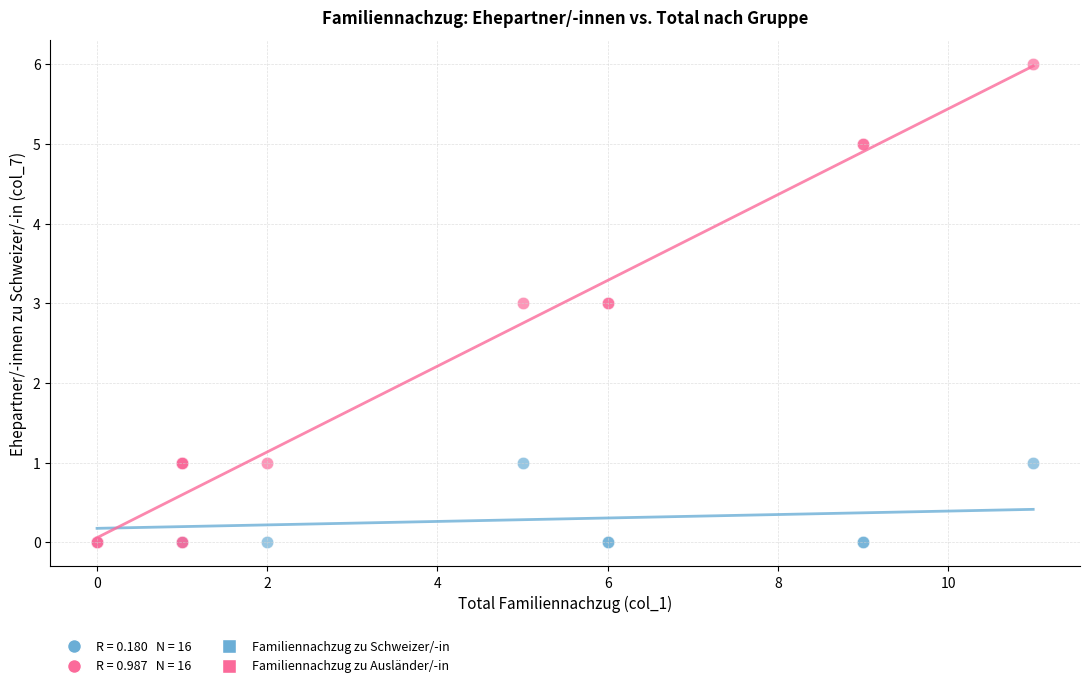

Which series has the largest Y range (max minus min)?

Familiennachzug zu Ausländer/-in